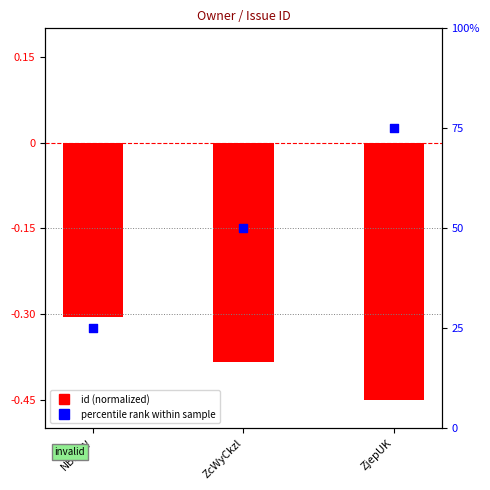

Which series has the widest spread of Y values?

percentile rank within sample